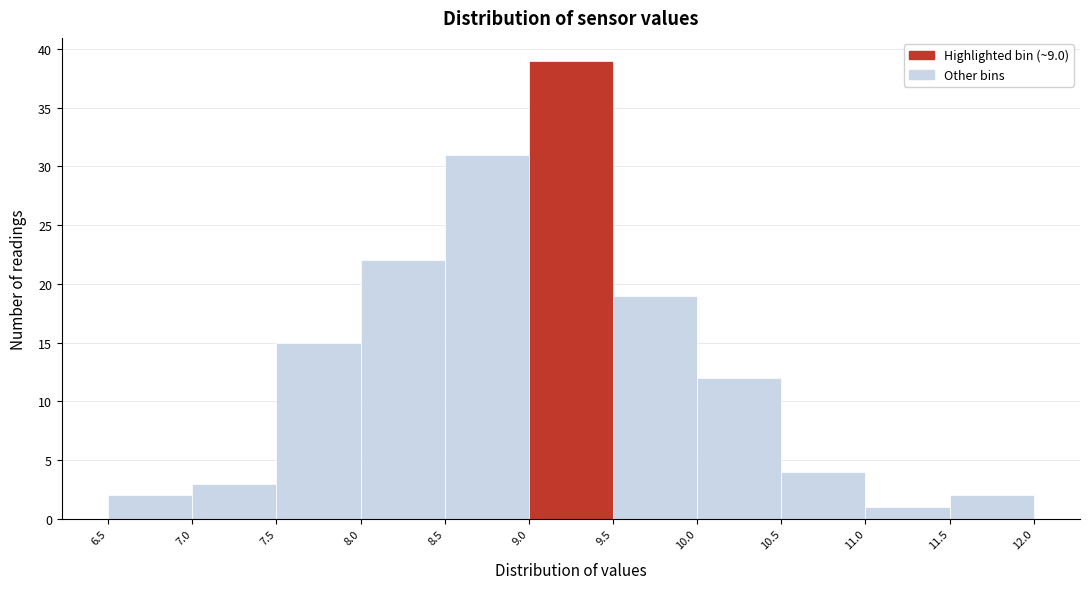

How tall is the bar that spans 11.0 to 11.5 on the x-axis? The values are not printed on the chart, so give them approximately, as read against the axis.

1